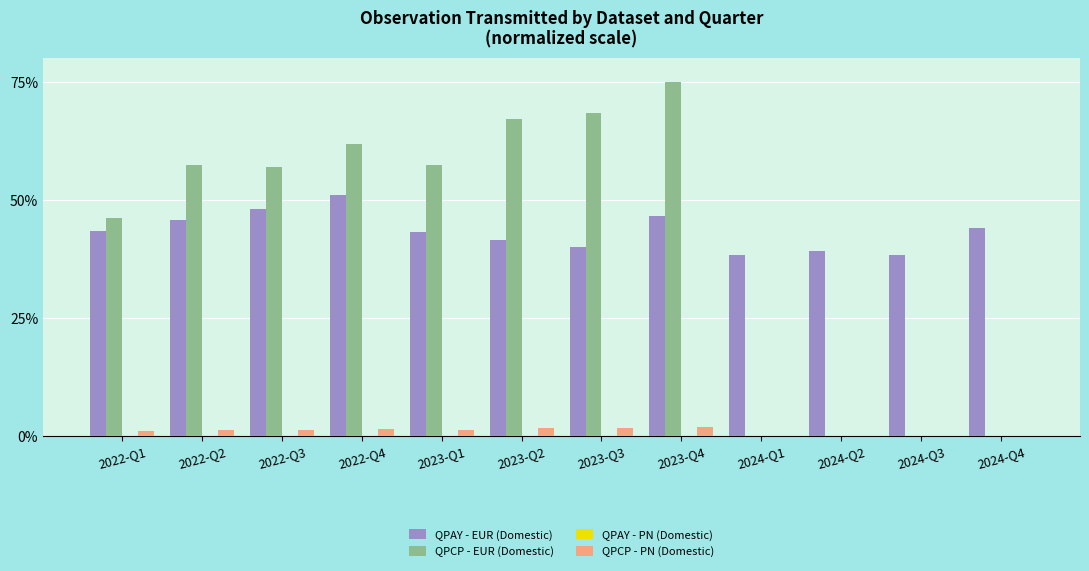

What is the sum of all QPCP - EUR (Domestic) values?

490.1